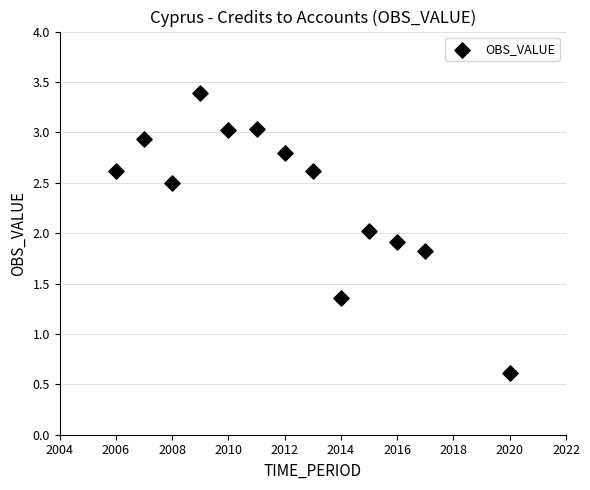

What is the range of X values (max minus min)?

14.0